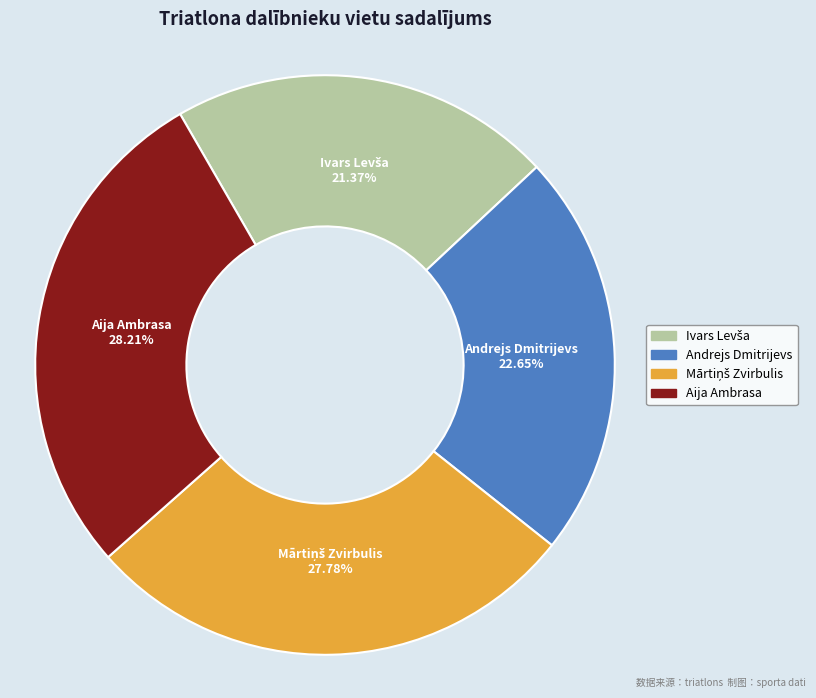

Is there any slice that represents more than half of the pie?

No